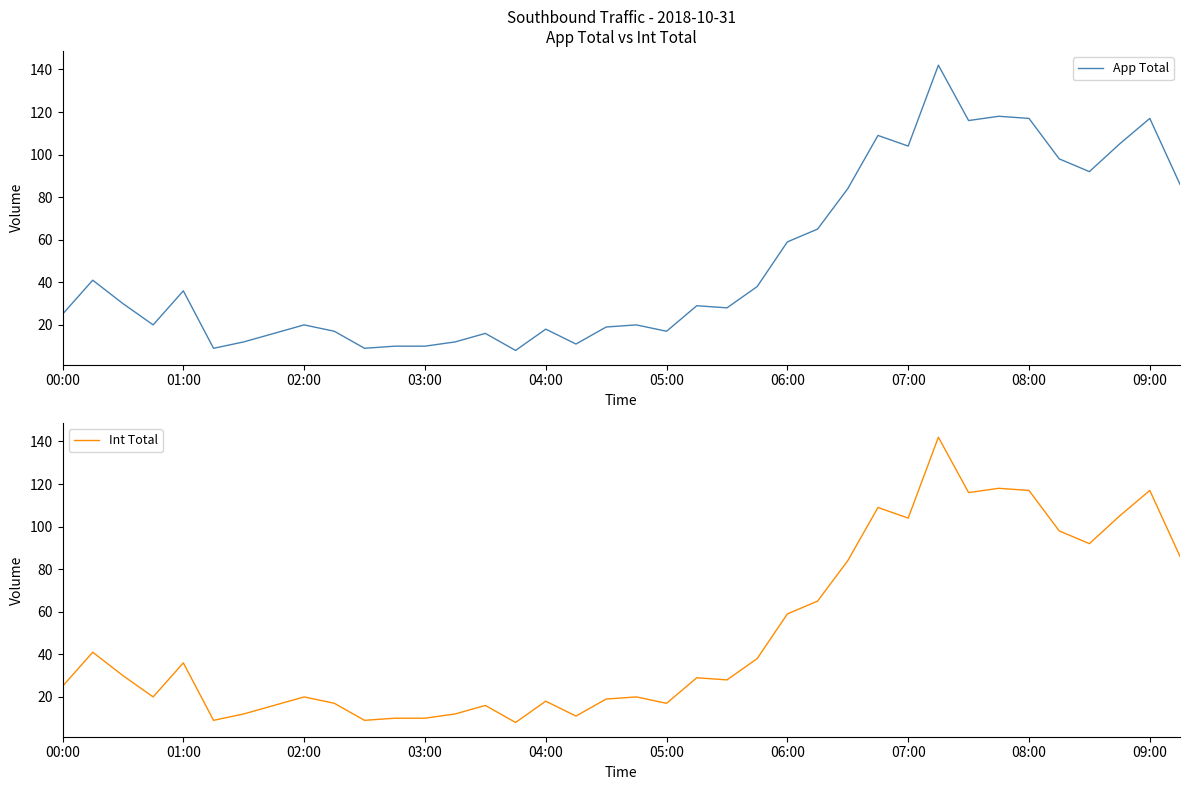

Which series has the largest total across all categories?

App Total